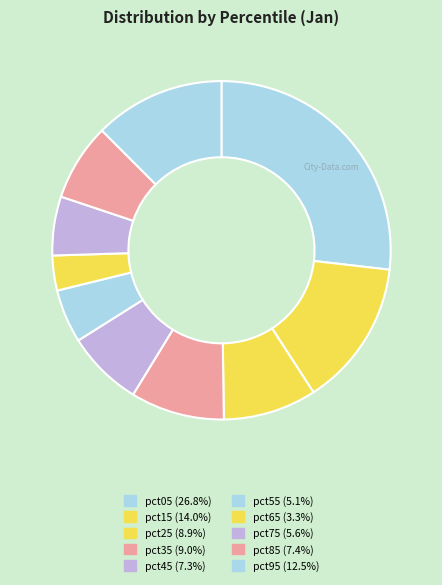

Is there any slice that represents more than half of the pie?

No